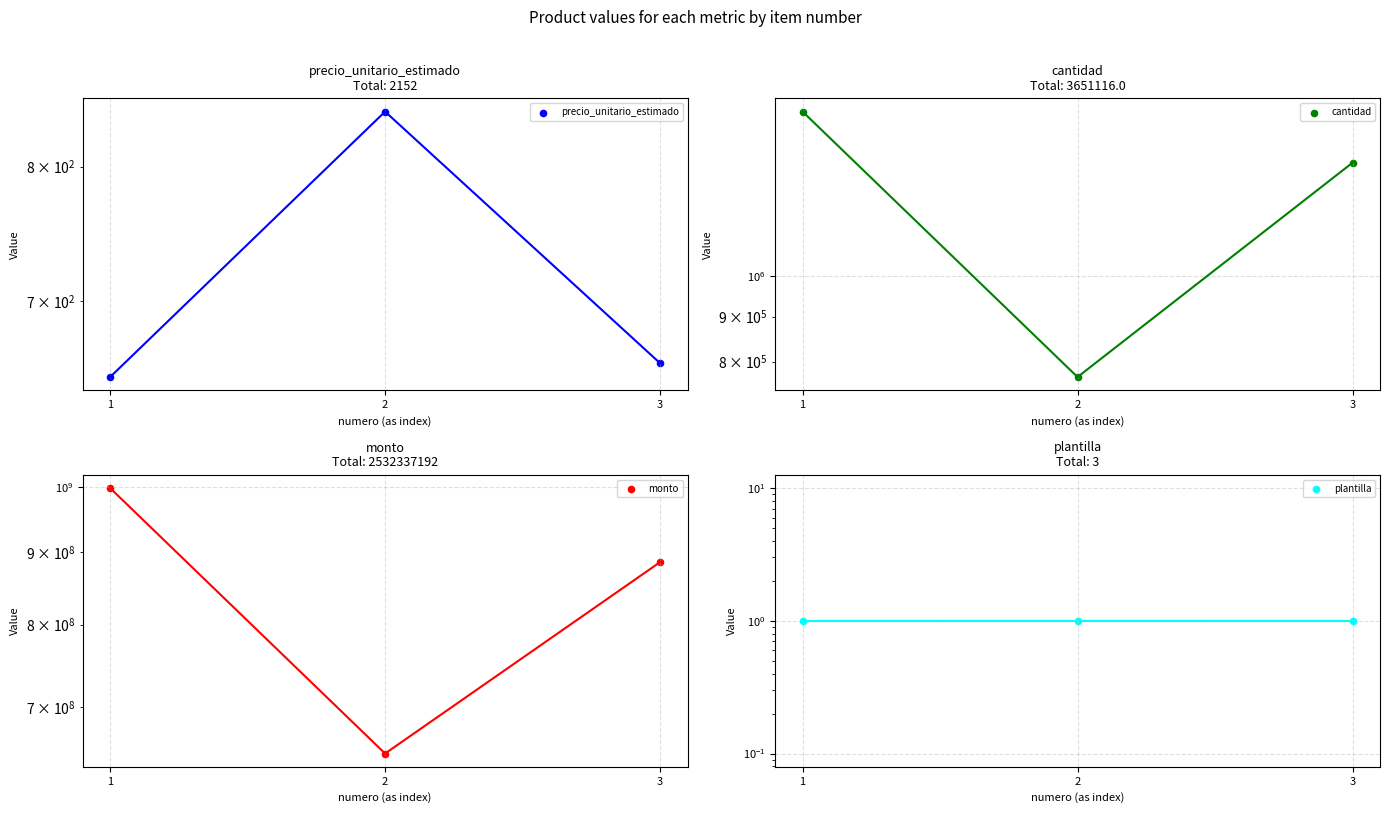

At how many categories does at least one series exceed 26259610?

3